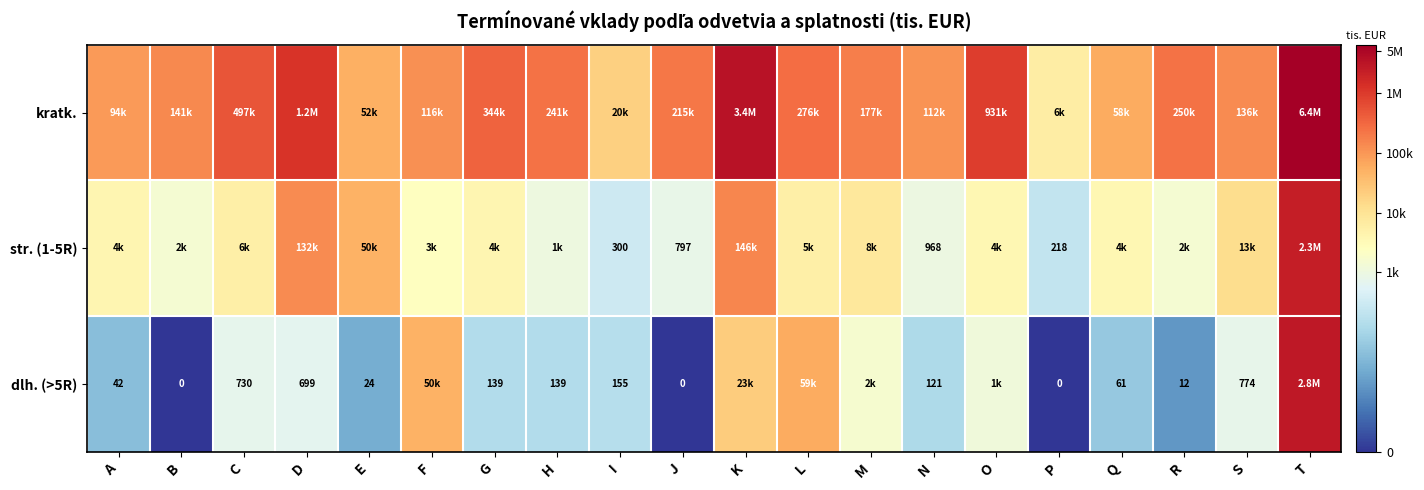

Is the value of dlh. (>5R) at E greater than the value of str. (1-5R) at I?

No